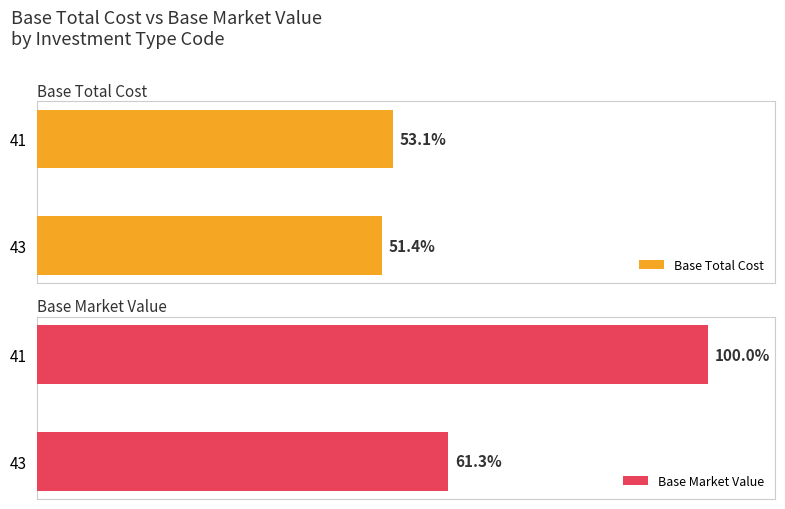

At how many categories does at least one series exceed 60?

2